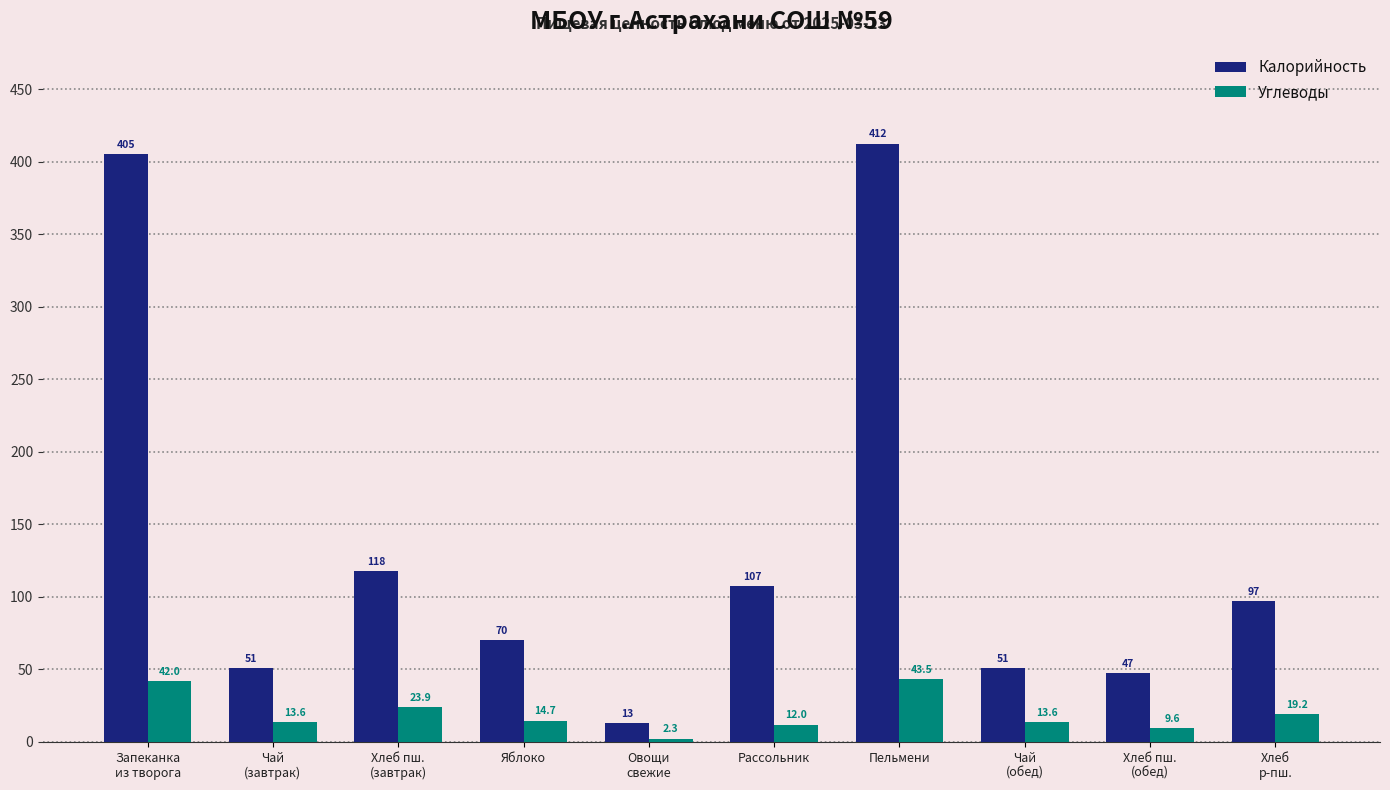

What position from the right is Запеканка
из творога?

10